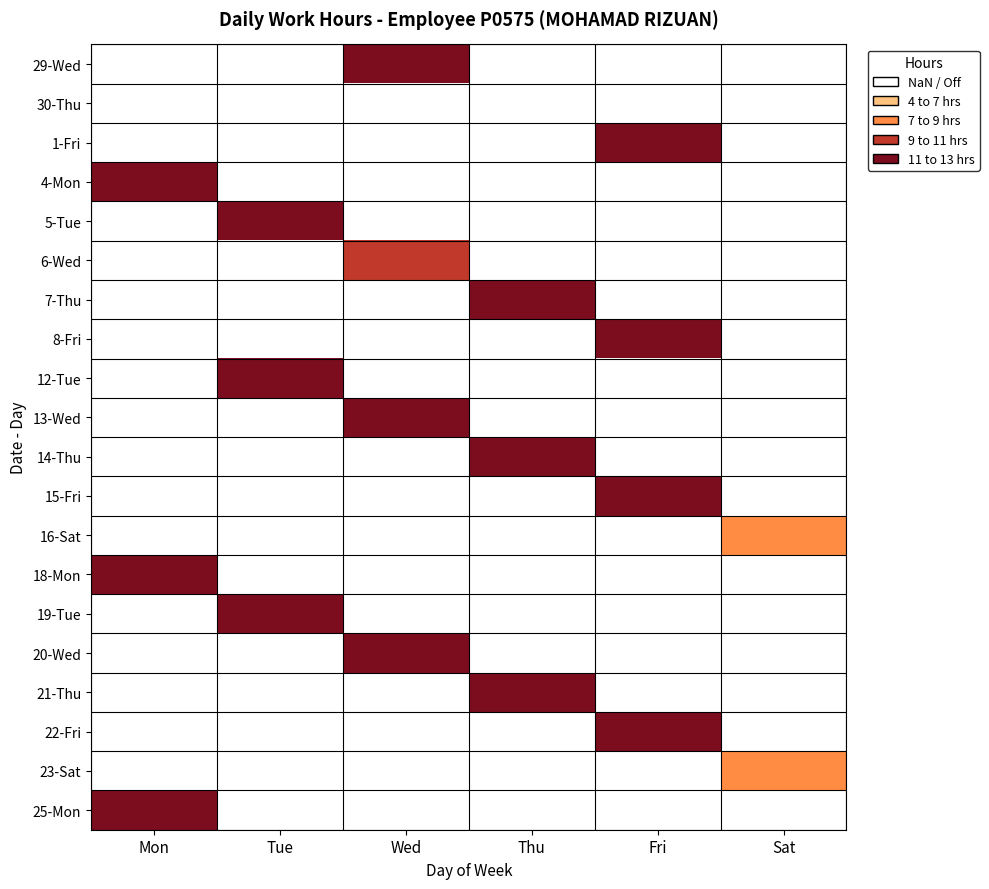

What is the maximum value shown in the chart?

12.1